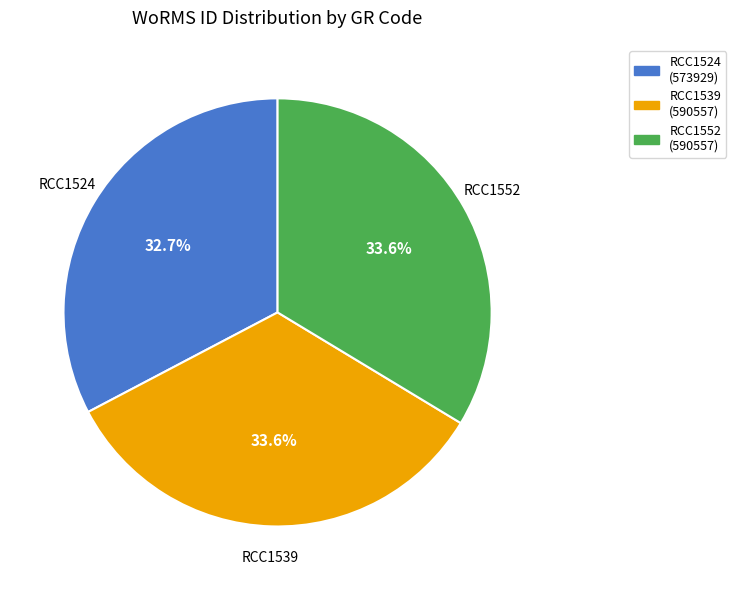

Is the sum of RCC1539 and RCC1552 greater than half?

Yes